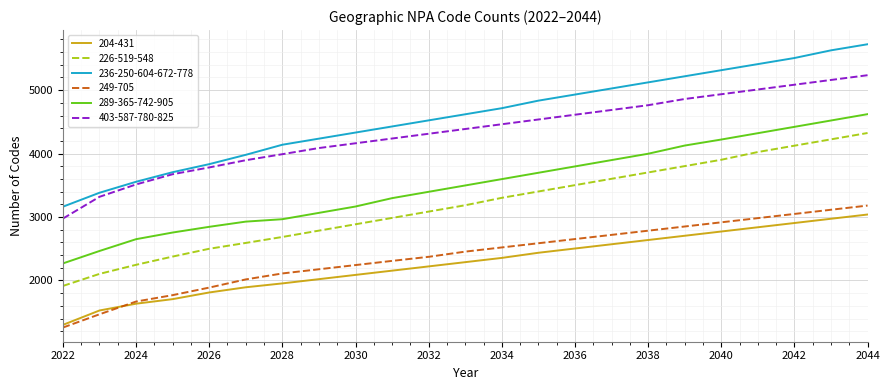

True or false: 289-365-742-905 and 403-587-780-825 intersect in this chart.

False